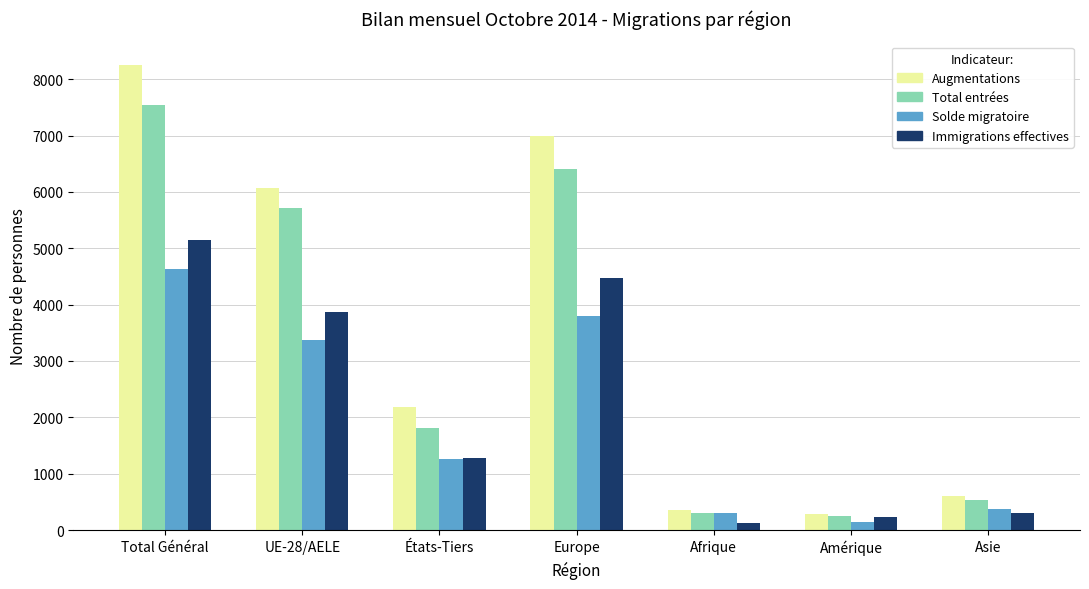

Rank the series by their maximum value, from highest to lowest.

Augmentations, Total entrées, Immigrations effectives, Solde migratoire